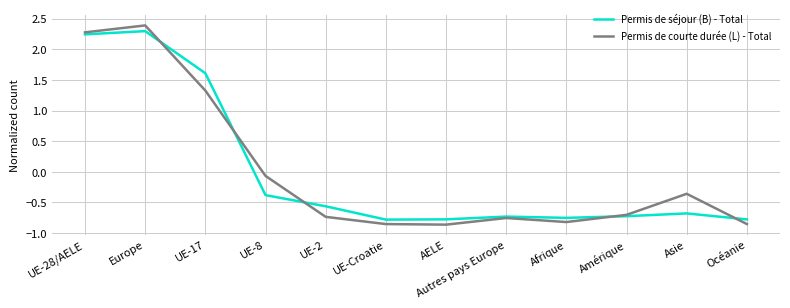

Which series has the widest spread of values?

Permis de courte durée (L) - Total